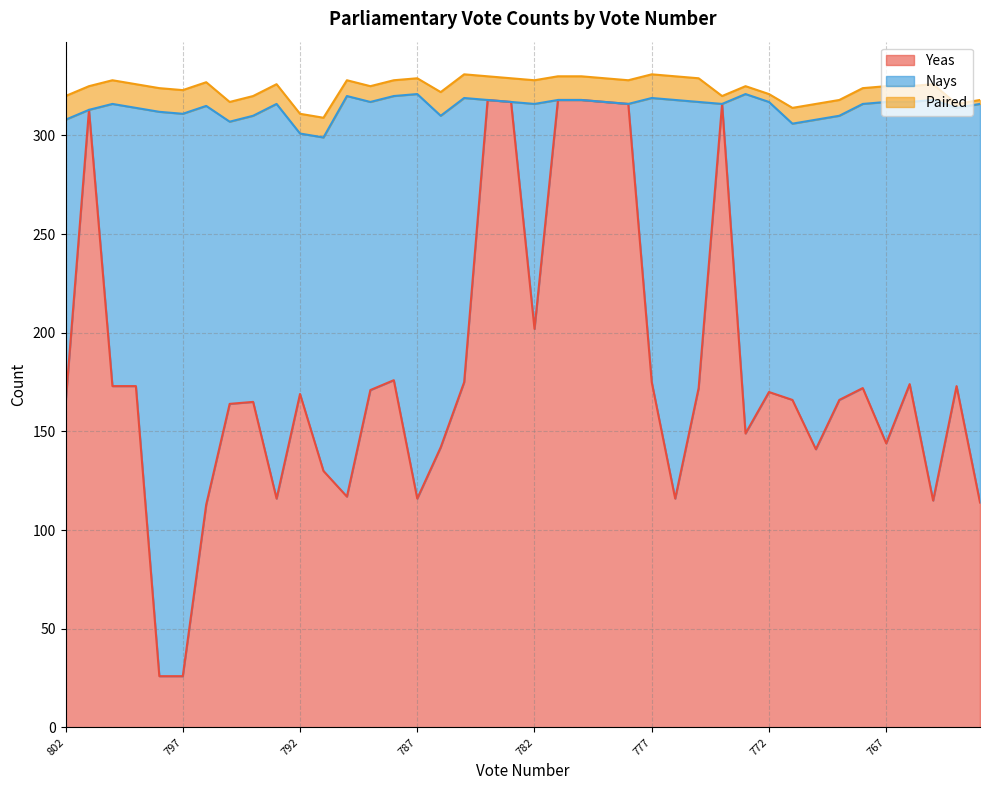

What is the sum of the Paired values at 795 and 772?

14